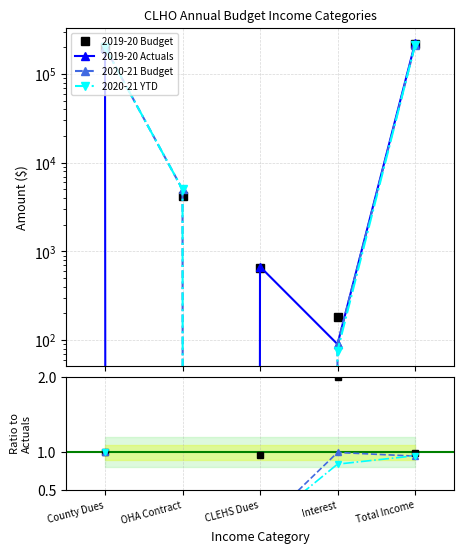

At which category does the chart reach its peak across all series?

Total Income